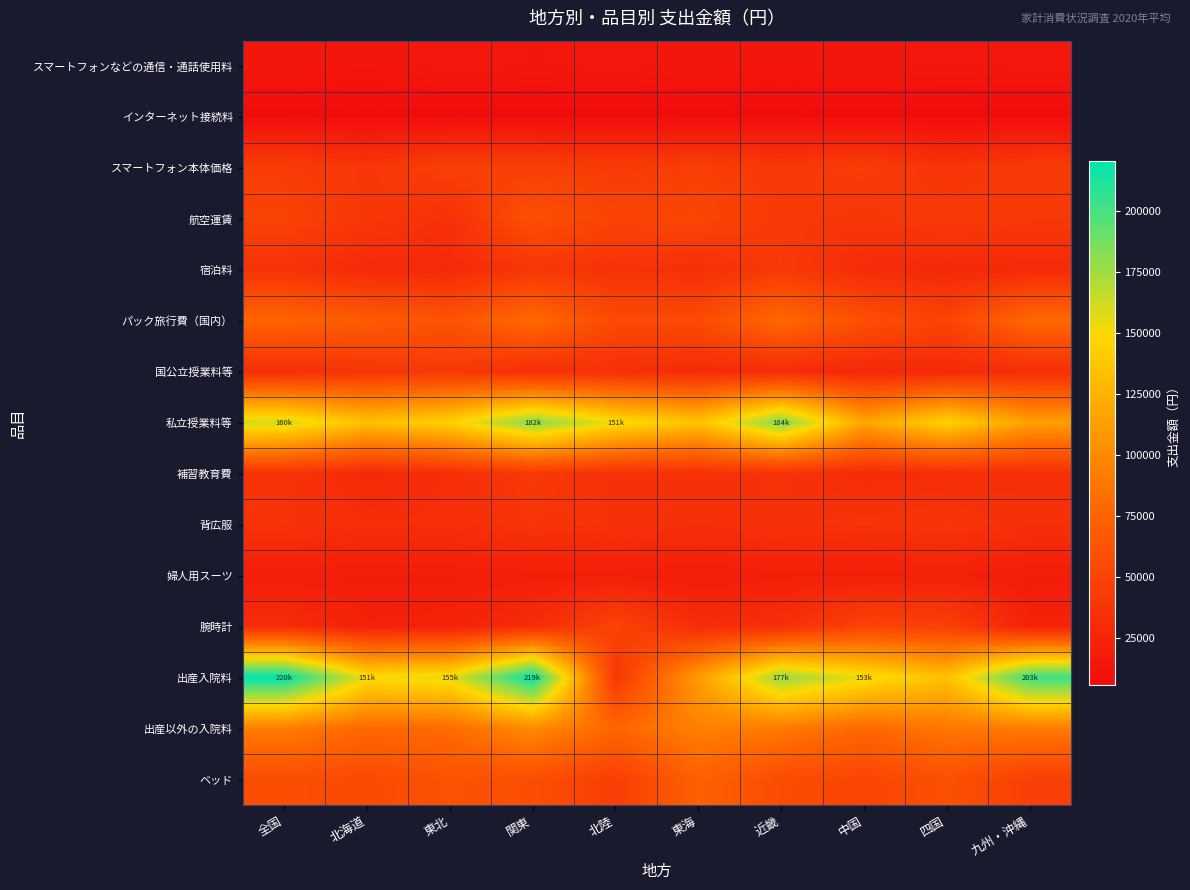

What is the total value across all series at 北陸?

698361